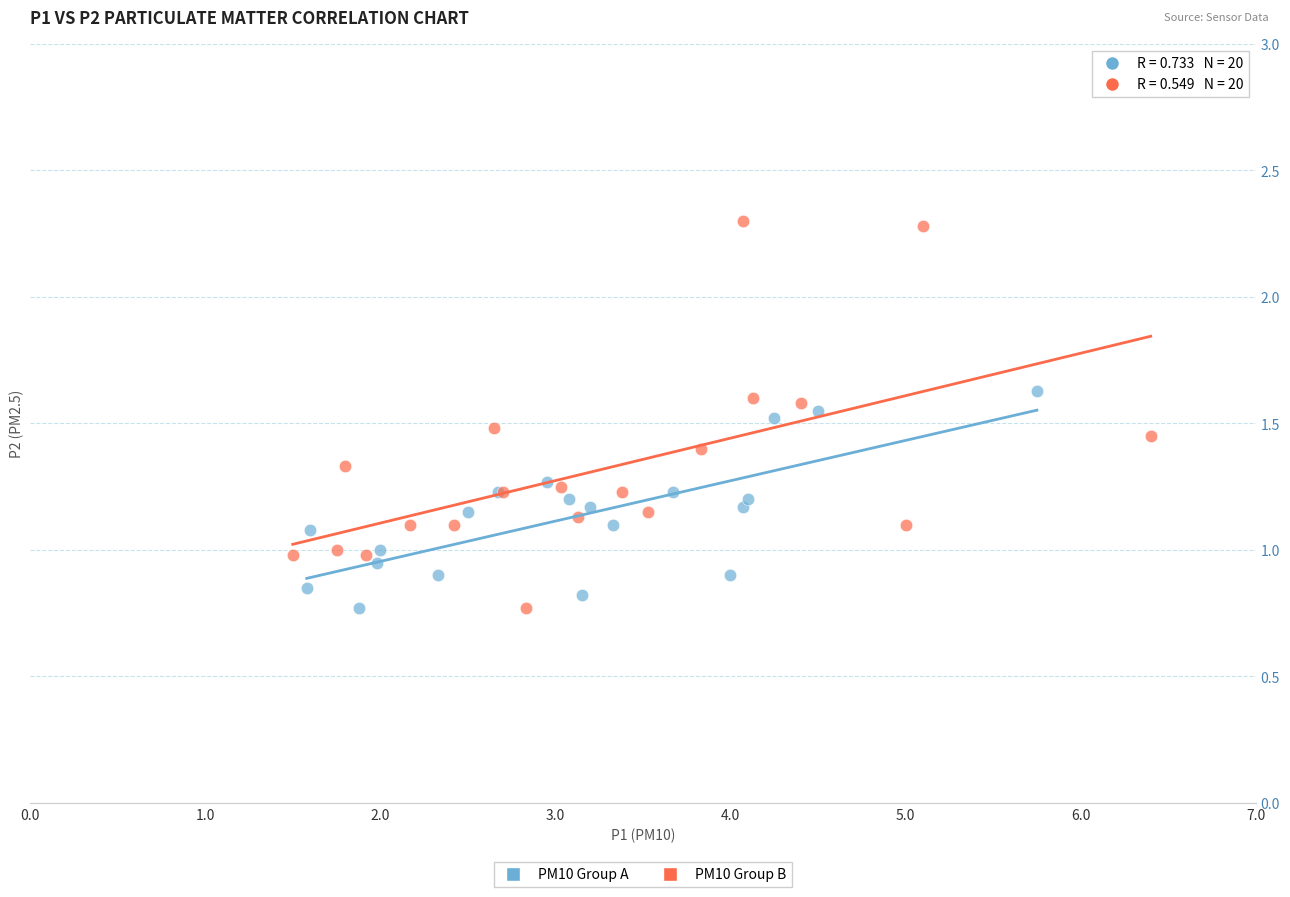

Which series has the largest Y range (max minus min)?

PM10 Group B